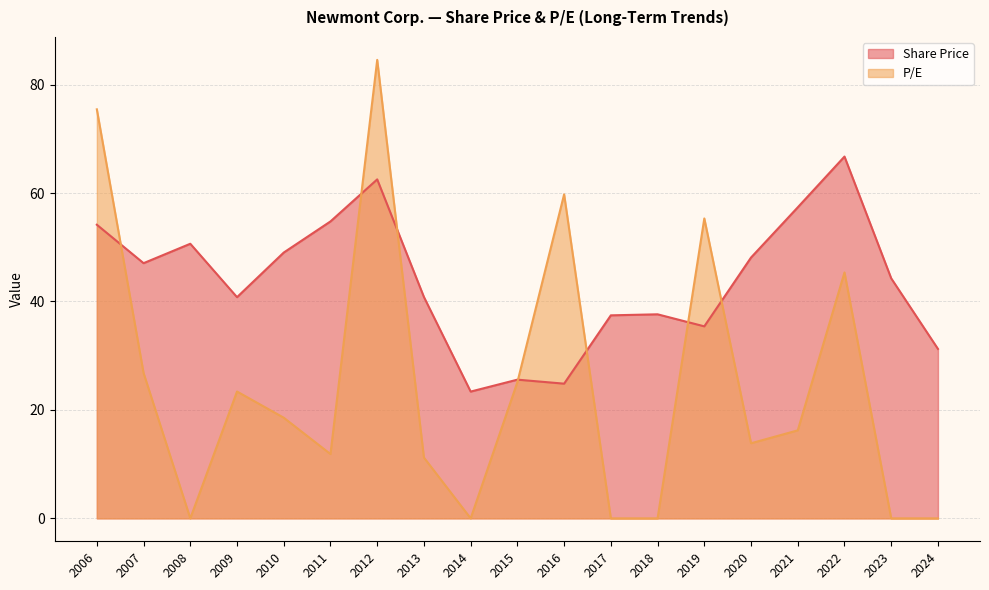

Which series has the largest total across all categories?

Share Price